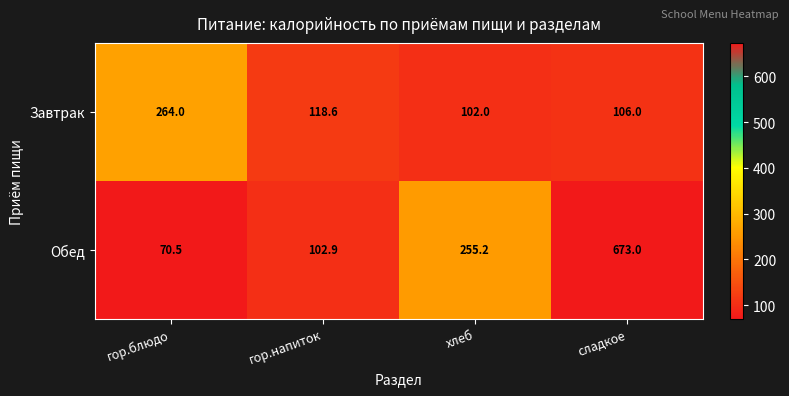

How many data points does each series have?

4